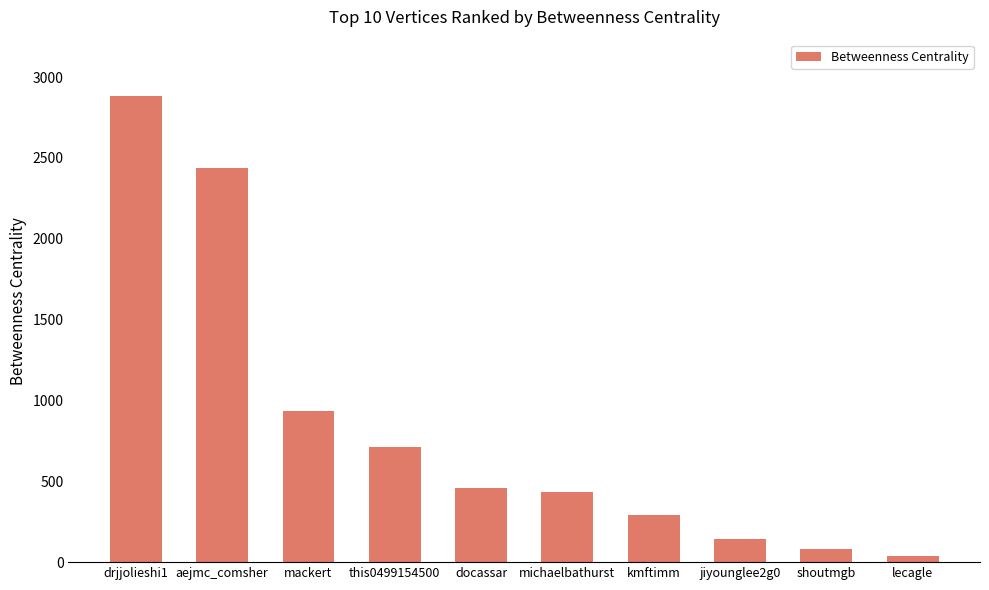

What is the difference between the values at aejmc_comsher and jiyounglee2g0?

2294.8